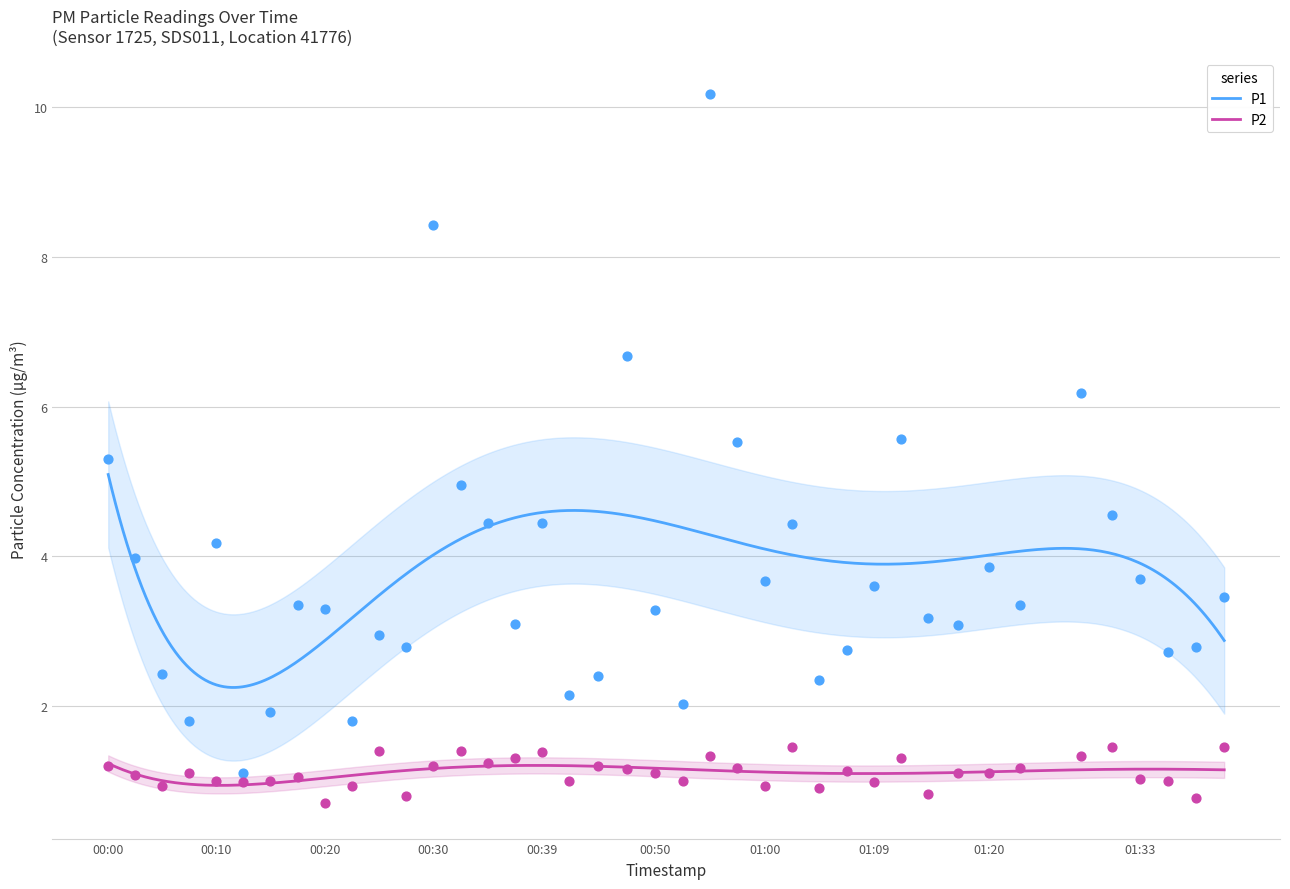

Which series contains the highest Y value?

P1